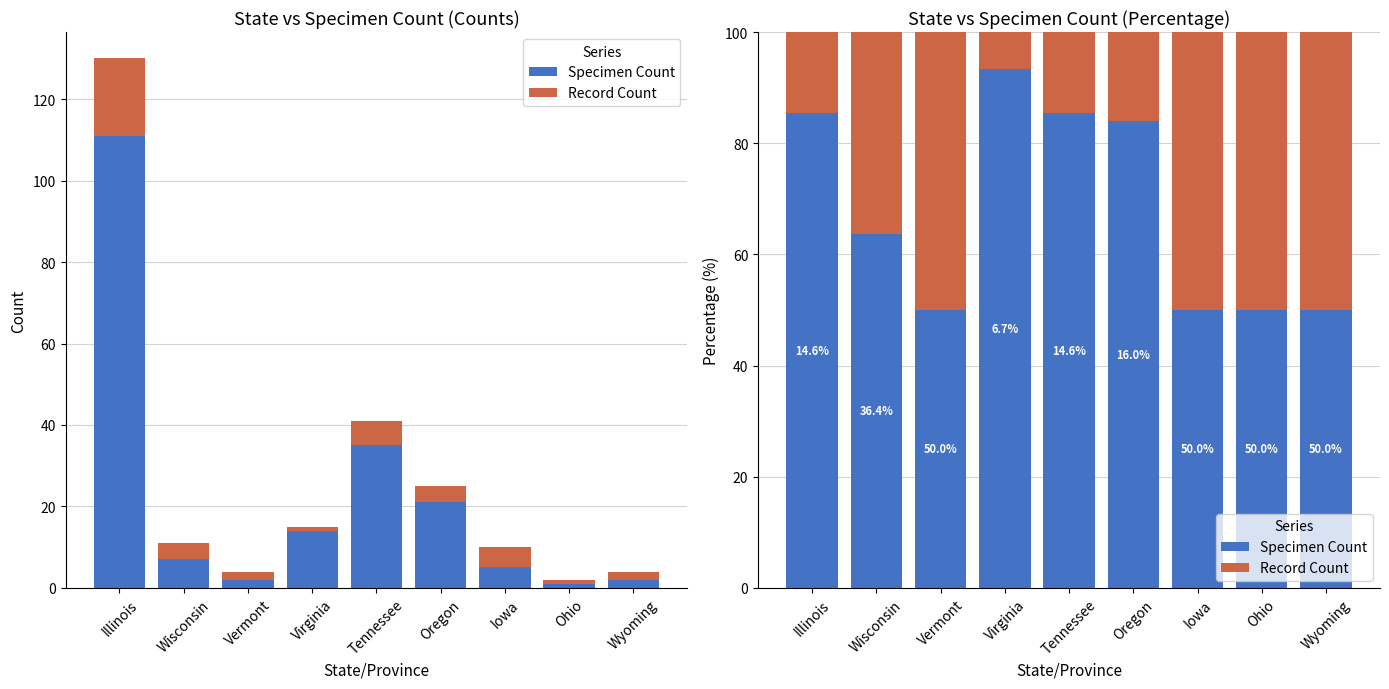

Between Iowa and Vermont, which is larger?

Iowa